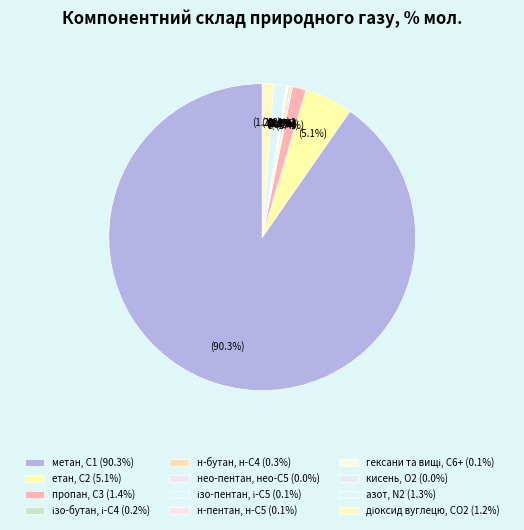

Rank the categories by value from lowest to highest.

кисень, О2, нео-пентан, нео-С5, н-пентан, н-С5, ізо-пентан, і-С5, гексани та вищі, С6+, ізо-бутан, і-С4, н-бутан, н-С4, діоксид вуглецю, CО2, азот, N2, пропан, С3, етан, С2, метан, С1